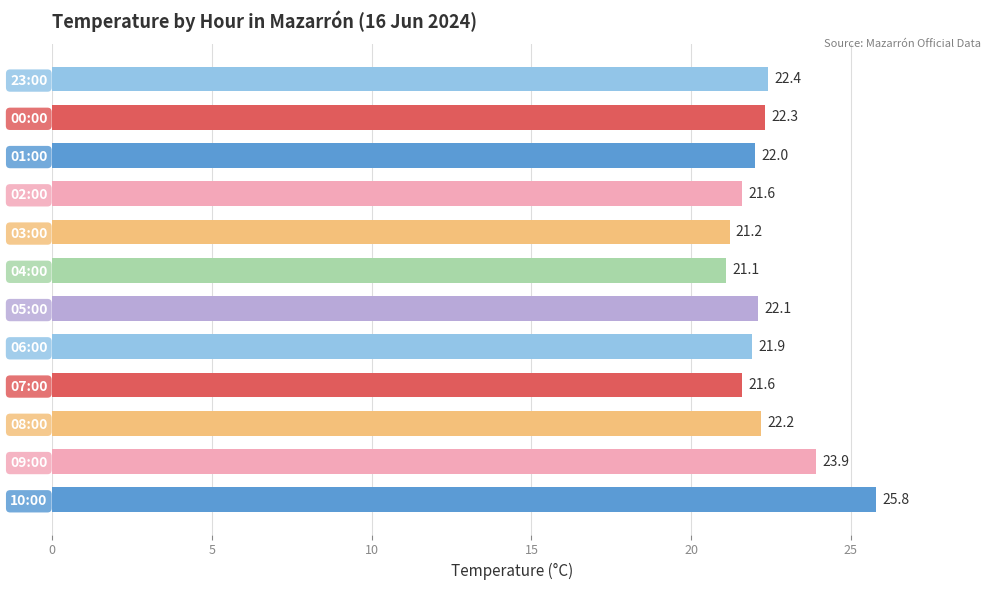

Which has a higher value, 01:00 or 00:00?

00:00